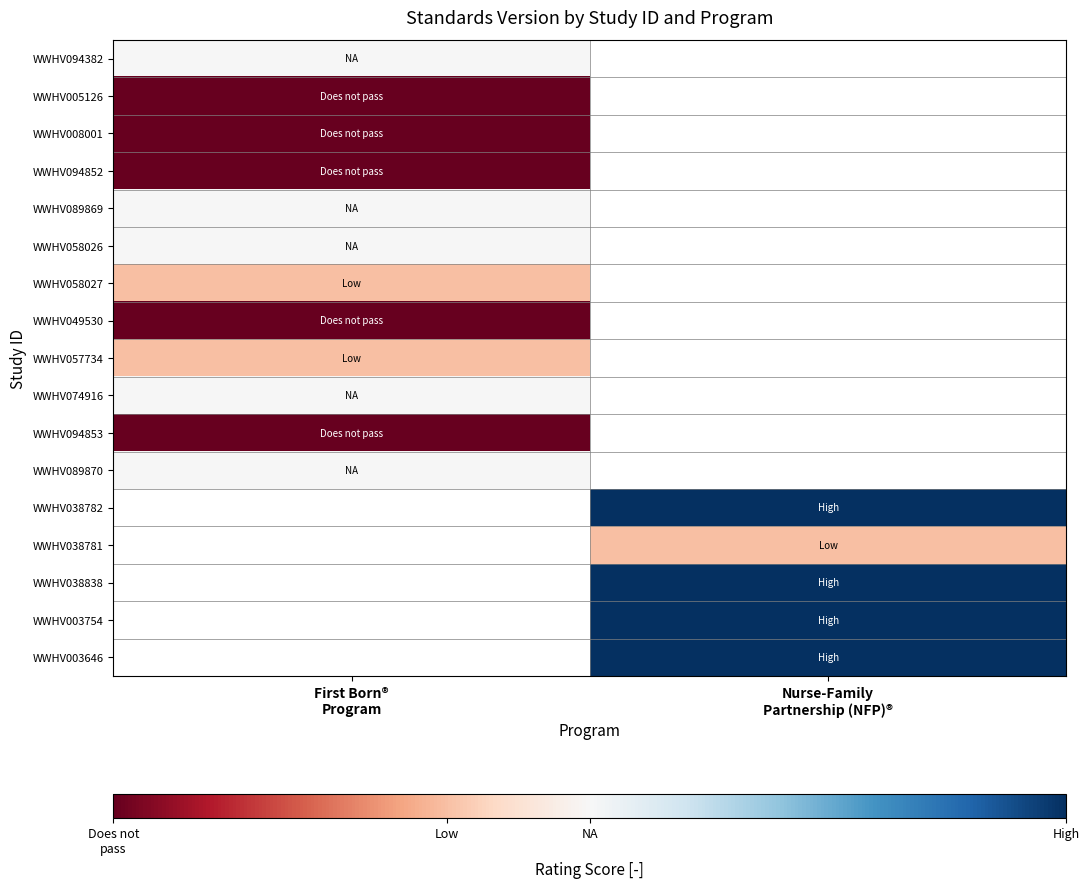

Read the WWHV094852 value at First Born® Program.

-1.0